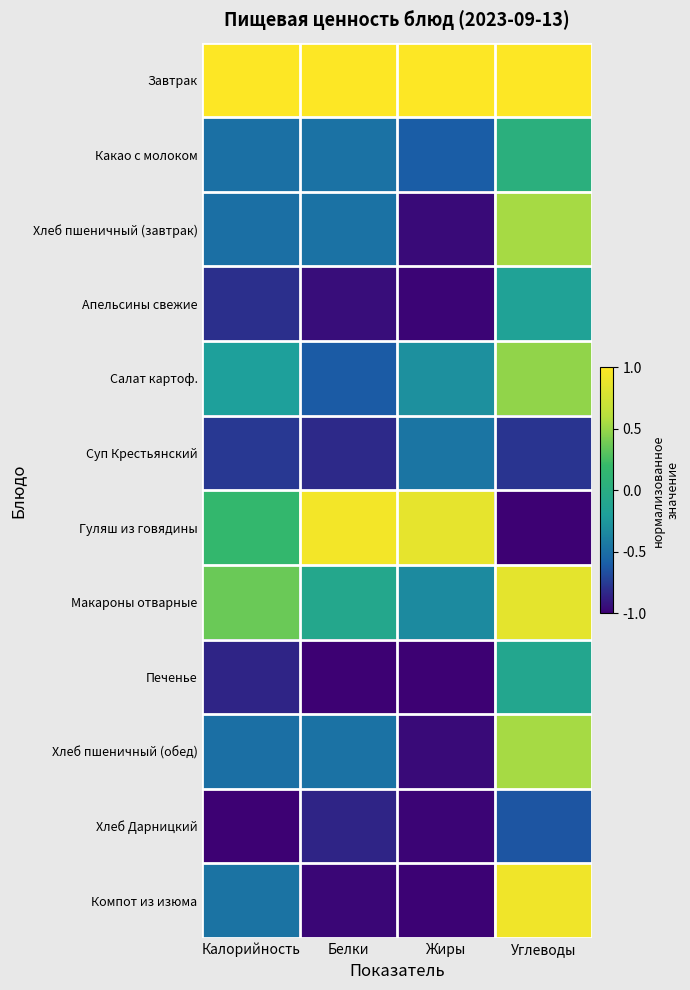

What is the total value across all series at Углеводы?

1.7